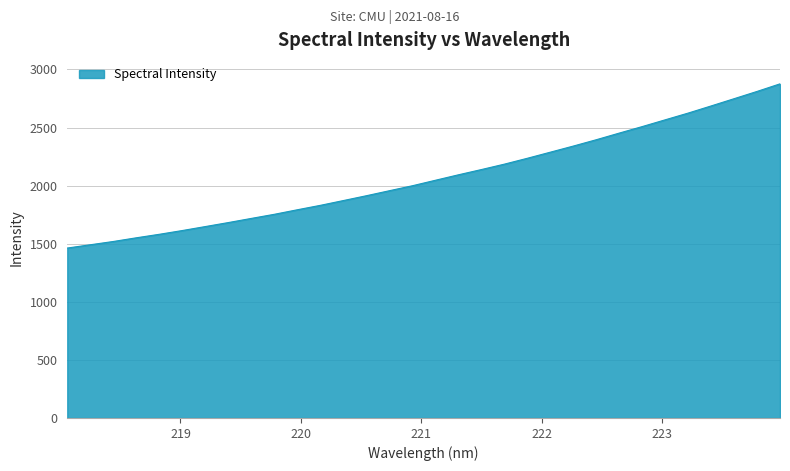

What is the difference between the maximum and minimum values?

1413.6